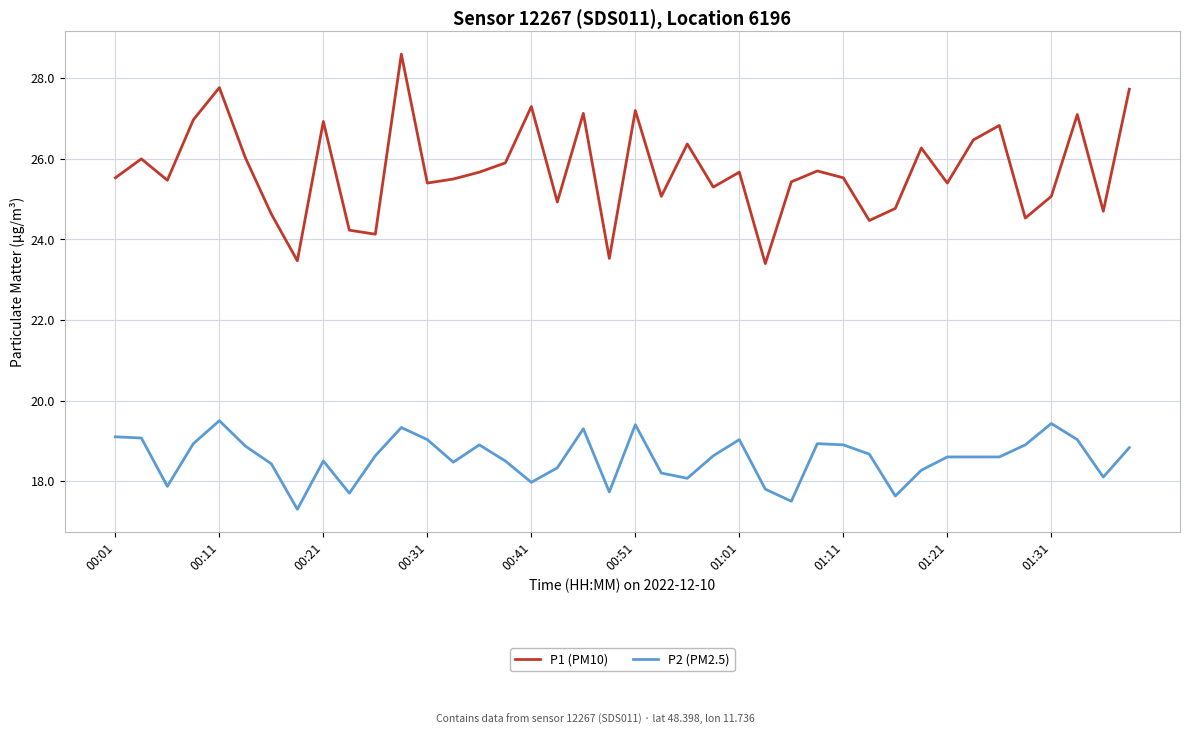

What is the minimum value for P2 (PM2.5)?

17.3